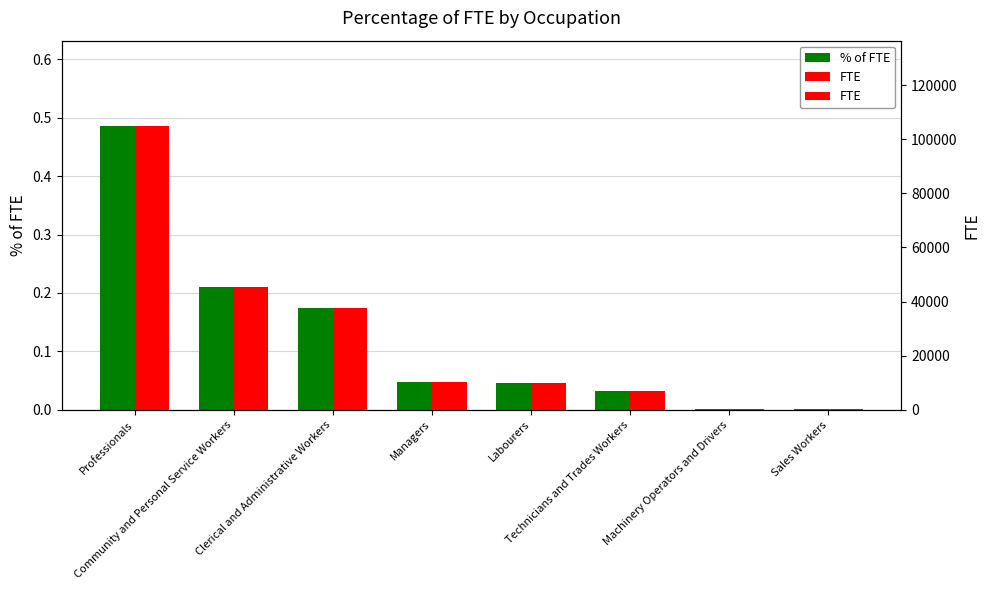

Reading left to right, extract all data points from this chart.

% of FTE: 0.5	0.2	0.2	0.0	0.0	0.0	0.0	0.0
FTE: 104941.9	45441.8	37543.9	10320.1	9810.1	7068.9	401.7	398.4